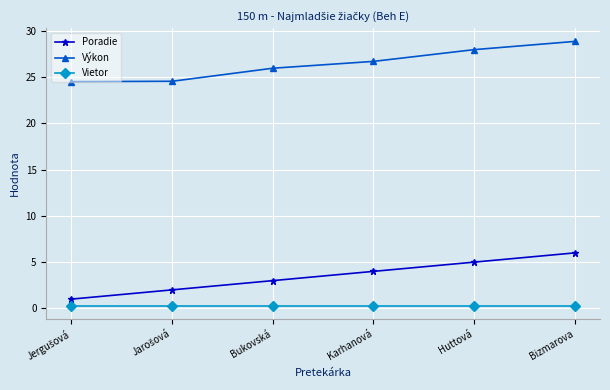

True or false: Vietor and Poradie intersect in this chart.

False